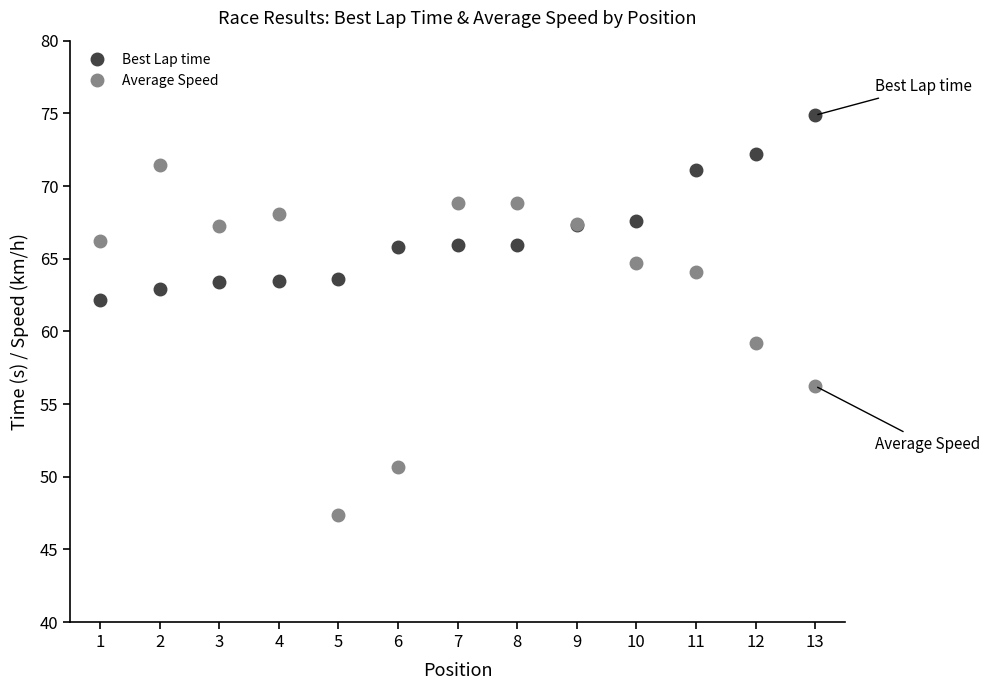

Rank the series by their average value, from highest to lowest.

Best Lap time, Average Speed